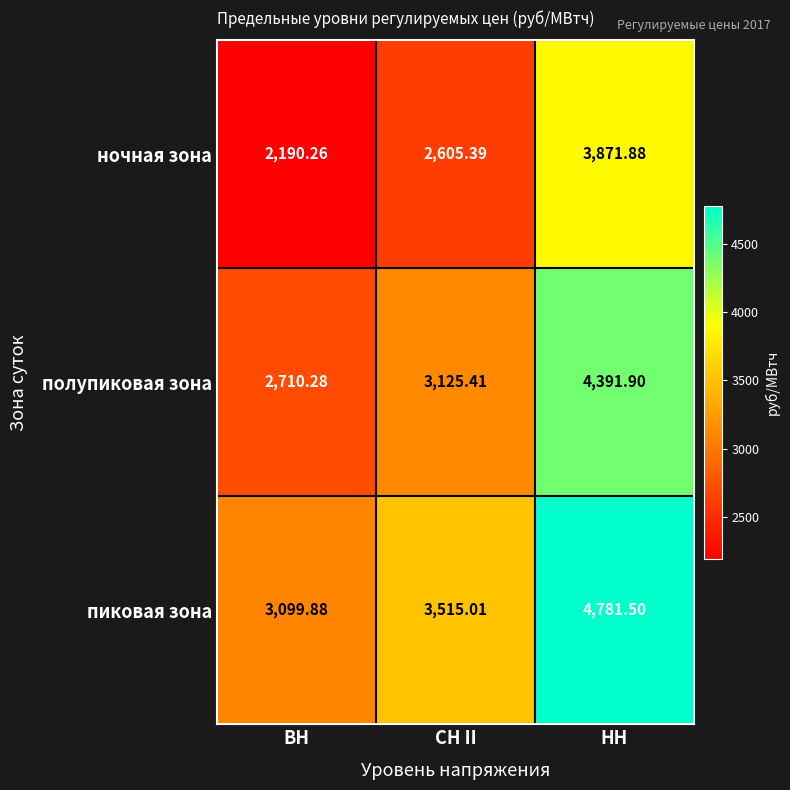

List the series in order of their overall mean, lowest first.

ночная зона, полупиковая зона, пиковая зона